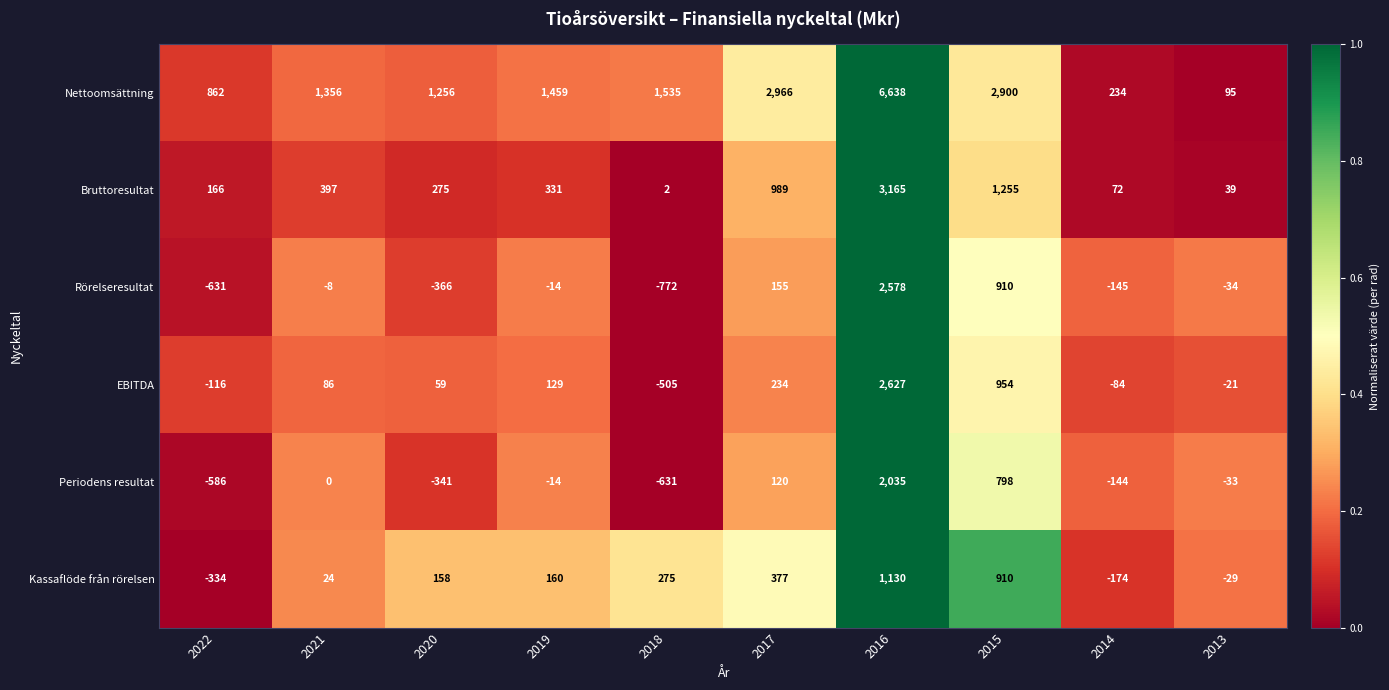

What is the average value of the Nettoomsättning series?

1930